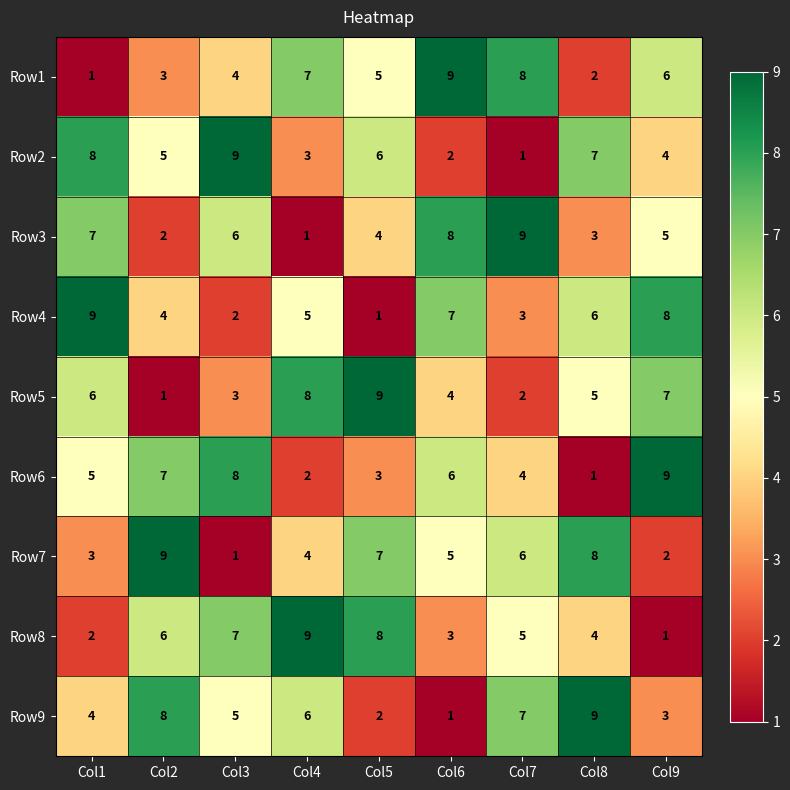

Count the number of categories in the chart.

9